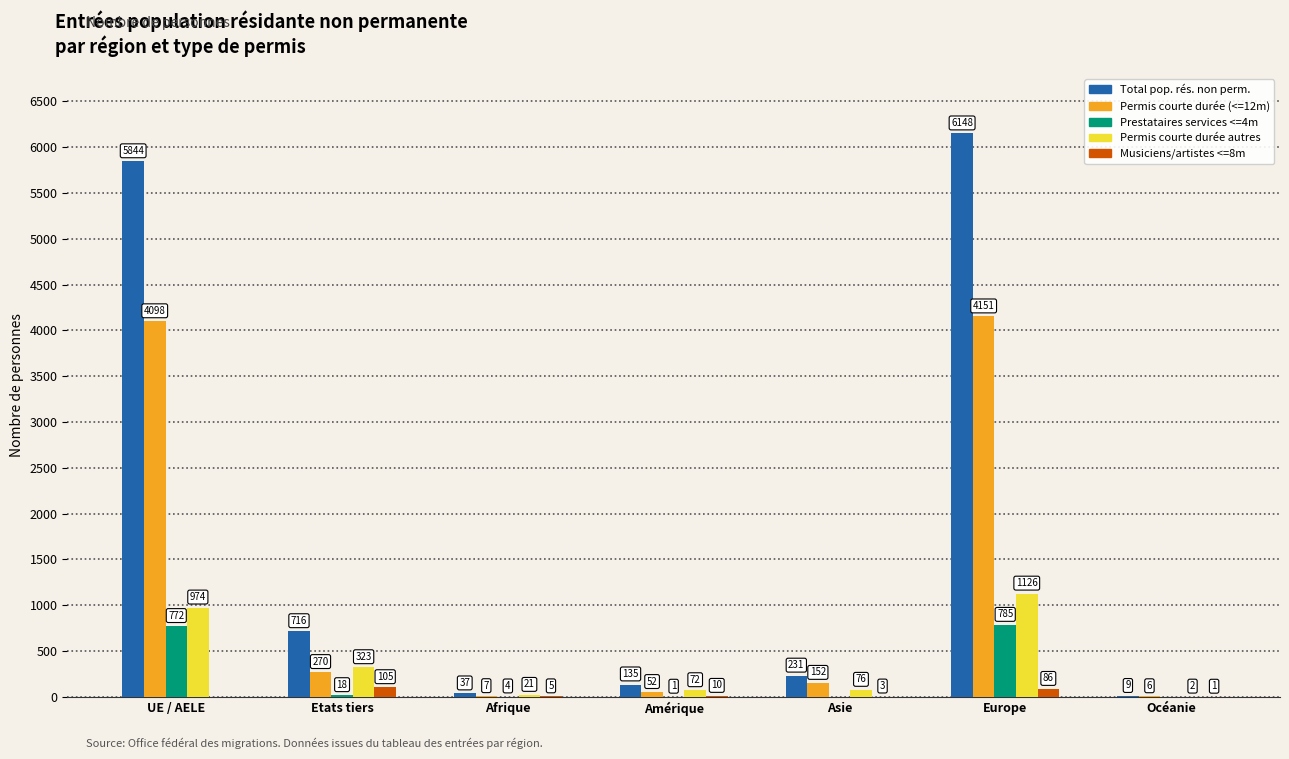

Which label corresponds to the largest value in the chart?

Europe